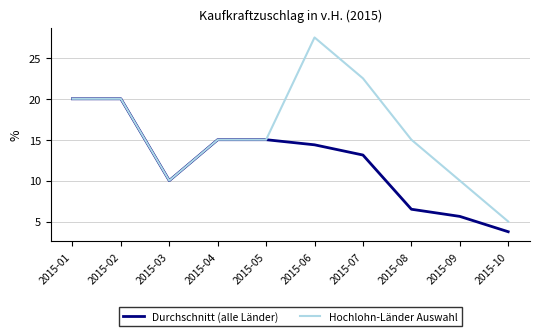

What are all the series names shown in the legend?

Durchschnitt (alle Länder), Hochlohn-Länder Auswahl